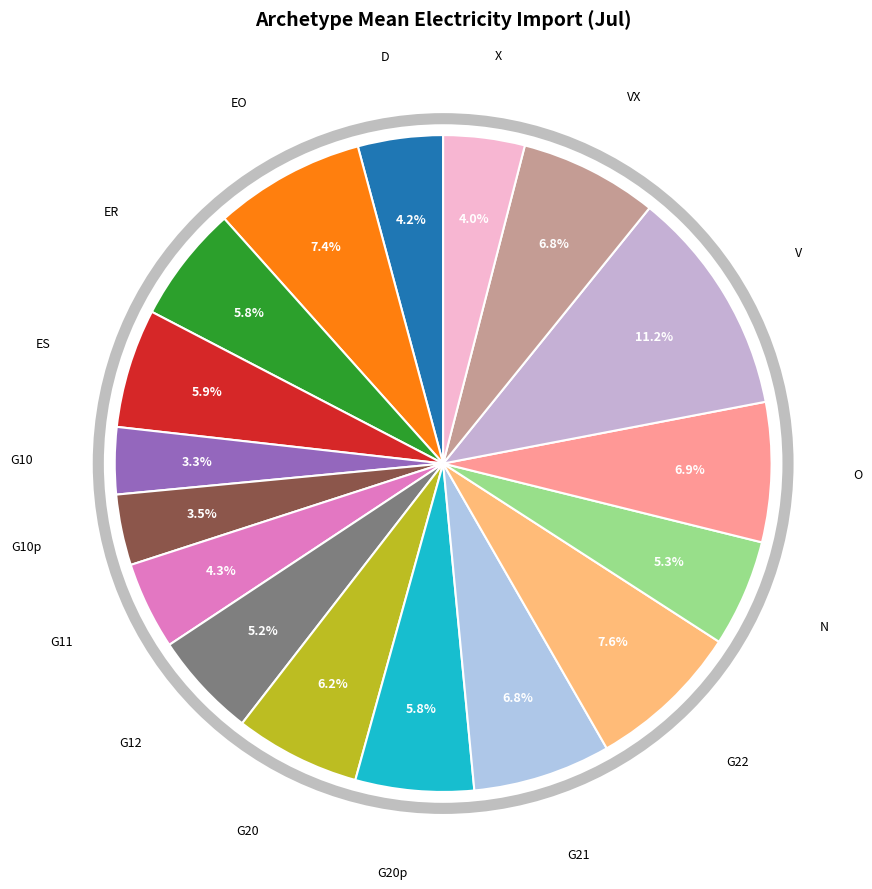

Is there a majority slice in this chart?

No